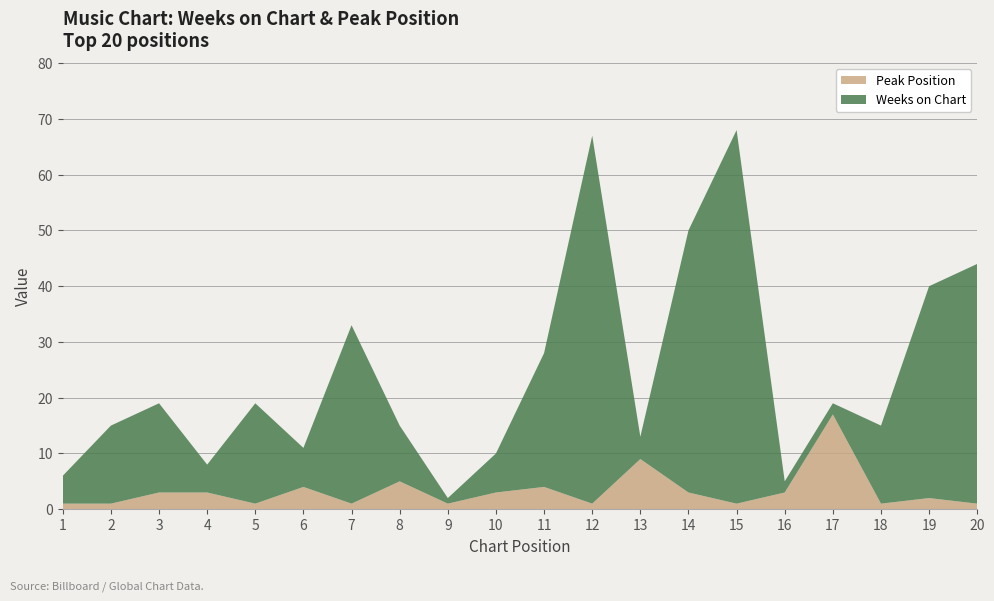

Reading right to left, transcribe all the data shown in this chart.

Weeks on Chart: 20=43	19=38	18=14	17=2	16=2	15=67	14=47	13=4	12=66	11=24	10=7	9=1	8=10	7=32	6=7	5=18	4=5	3=16	2=14	1=5
Peak Position: 20=1	19=2	18=1	17=17	16=3	15=1	14=3	13=9	12=1	11=4	10=3	9=1	8=5	7=1	6=4	5=1	4=3	3=3	2=1	1=1